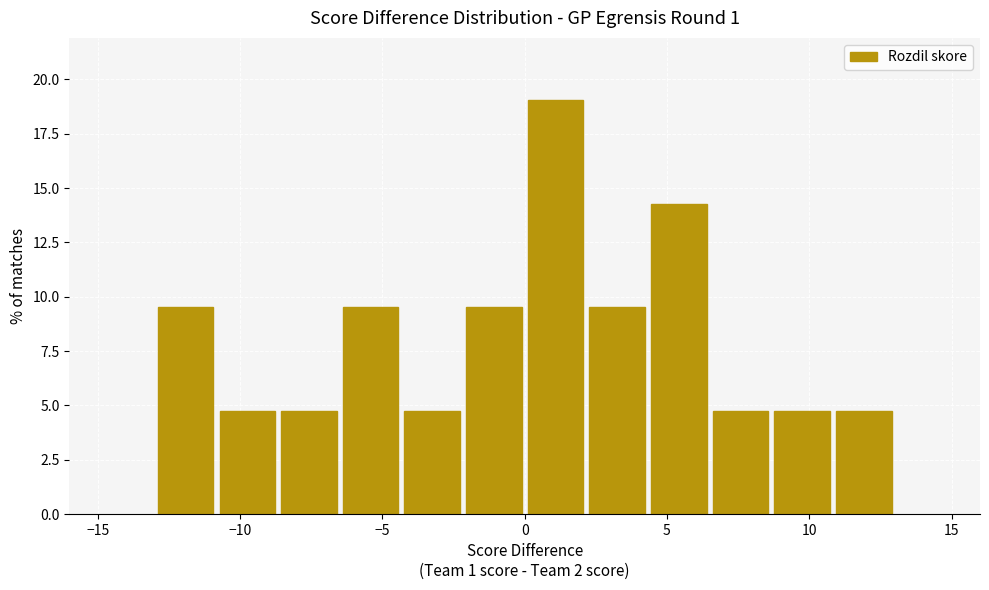

What is the height of the bar covering 8.5 to 11.0 on the x-axis? Neither the bar edges nor the heights are printed on the chart, so give them approximately, as read against the axes.

5.0